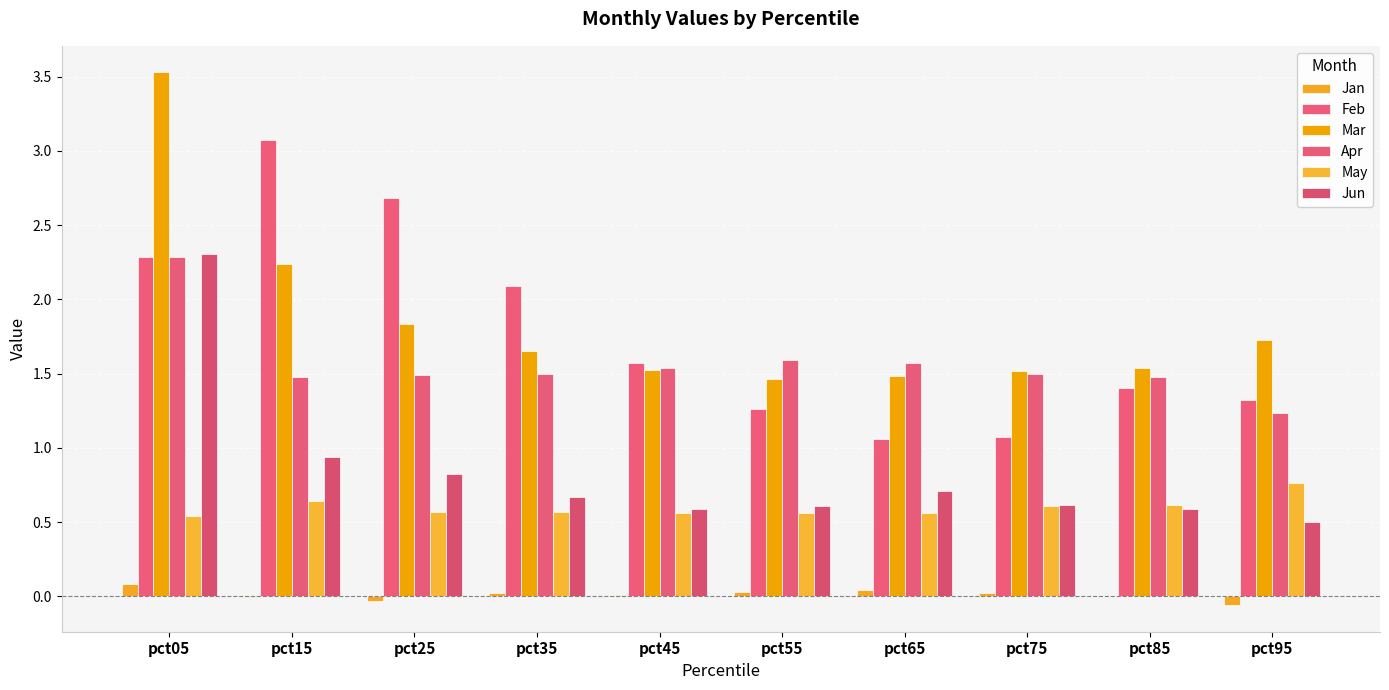

What is the spread (max minus min) of values at pct15?

3.1